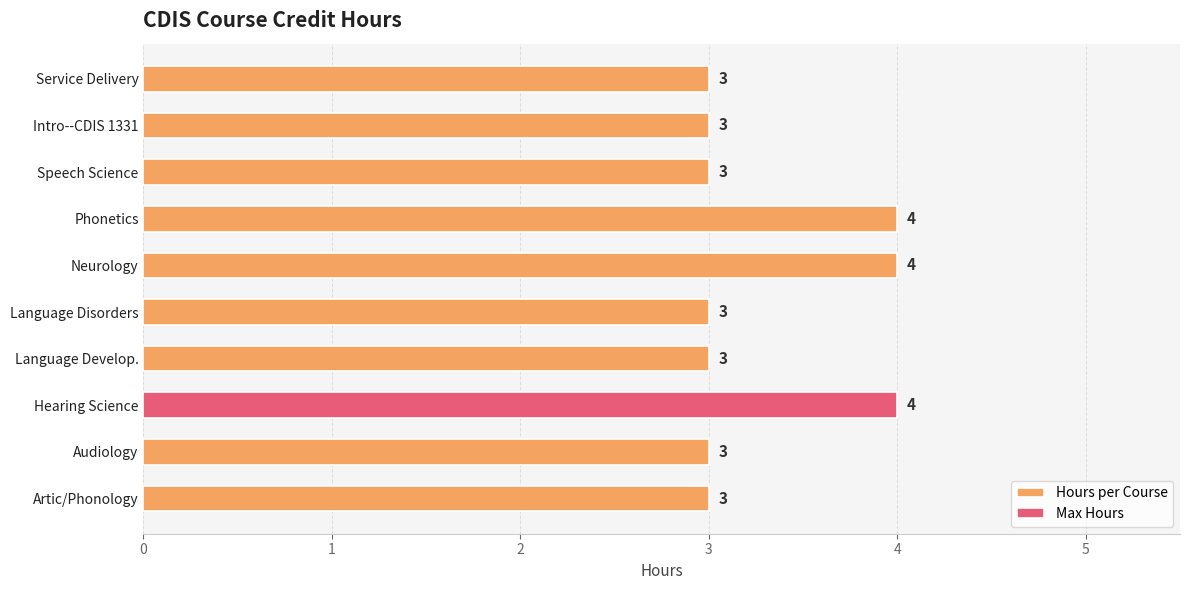

Count the values in the range 3 to 4.

10